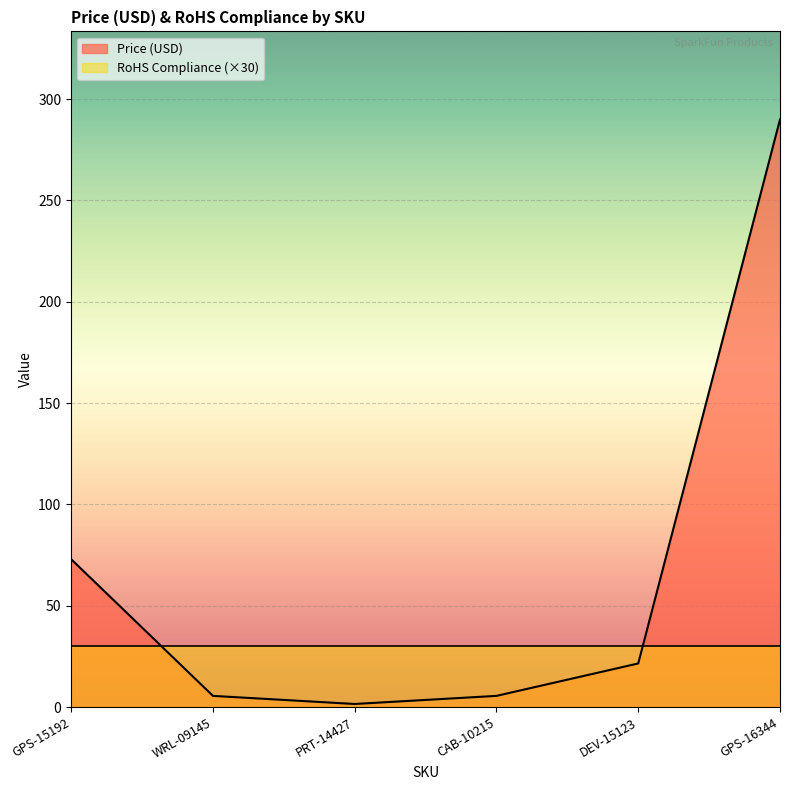

How many lines are shown in the chart?

2